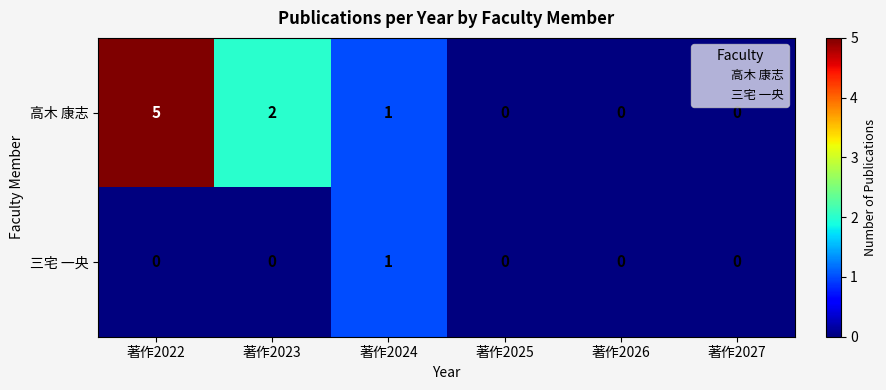

Count the 高木 康志 values in the range 0 to 2.

5